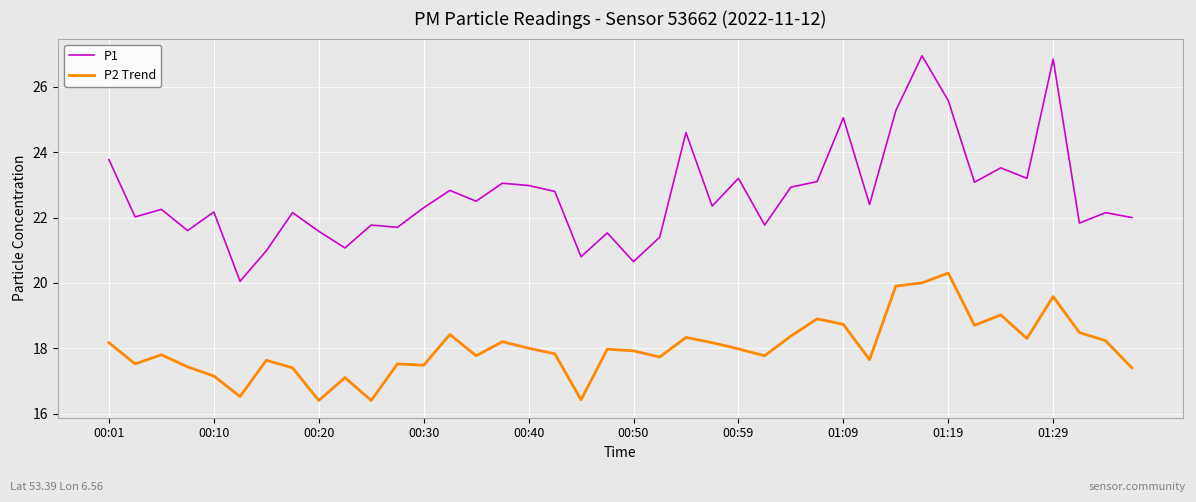

Which series has the largest total across all categories?

P1